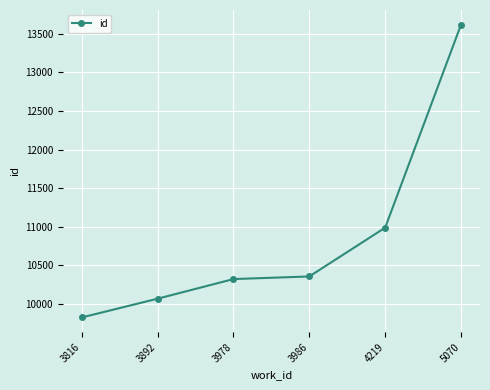

Which label corresponds to the smallest value in the chart?

3816